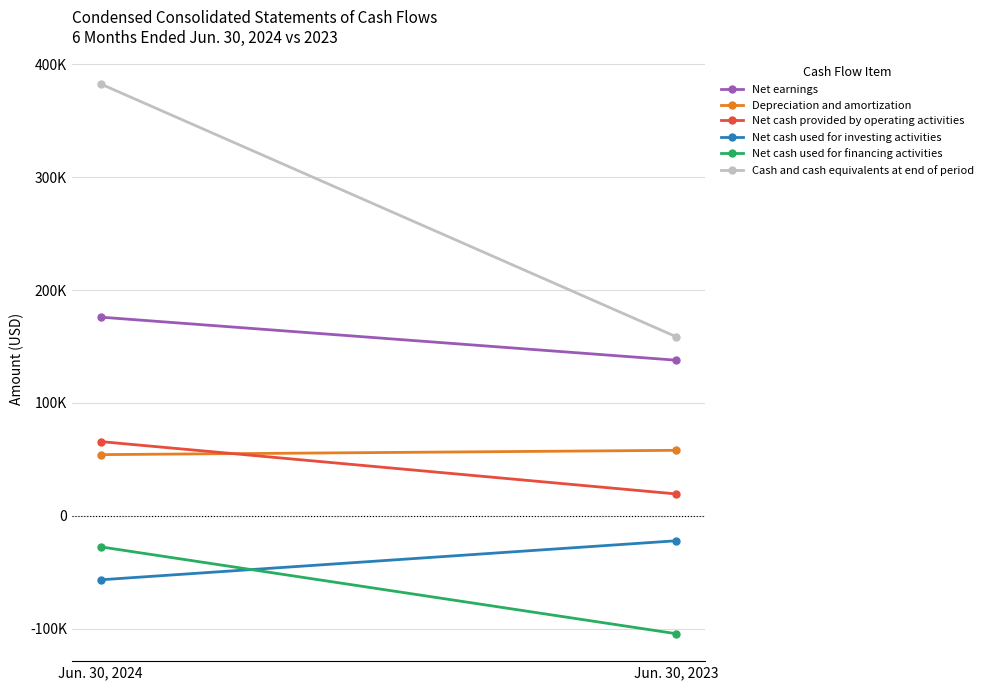

What is the value of the Depreciation and amortization point at the 2nd from the left?

57975